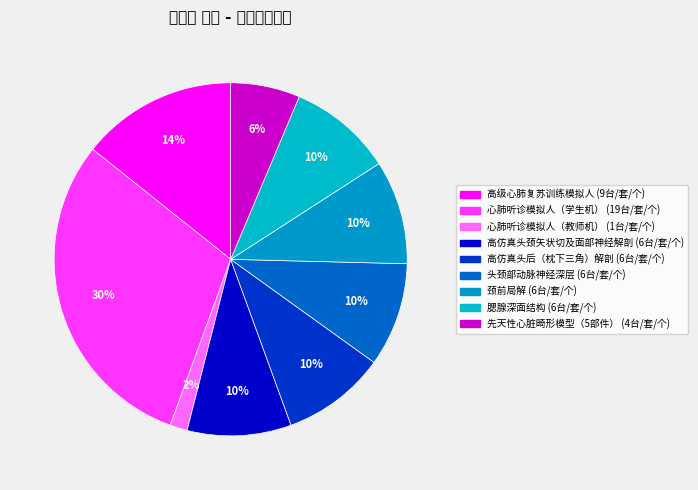

What is the largest slice in the pie chart?

心肺听诊模拟人（学生机）